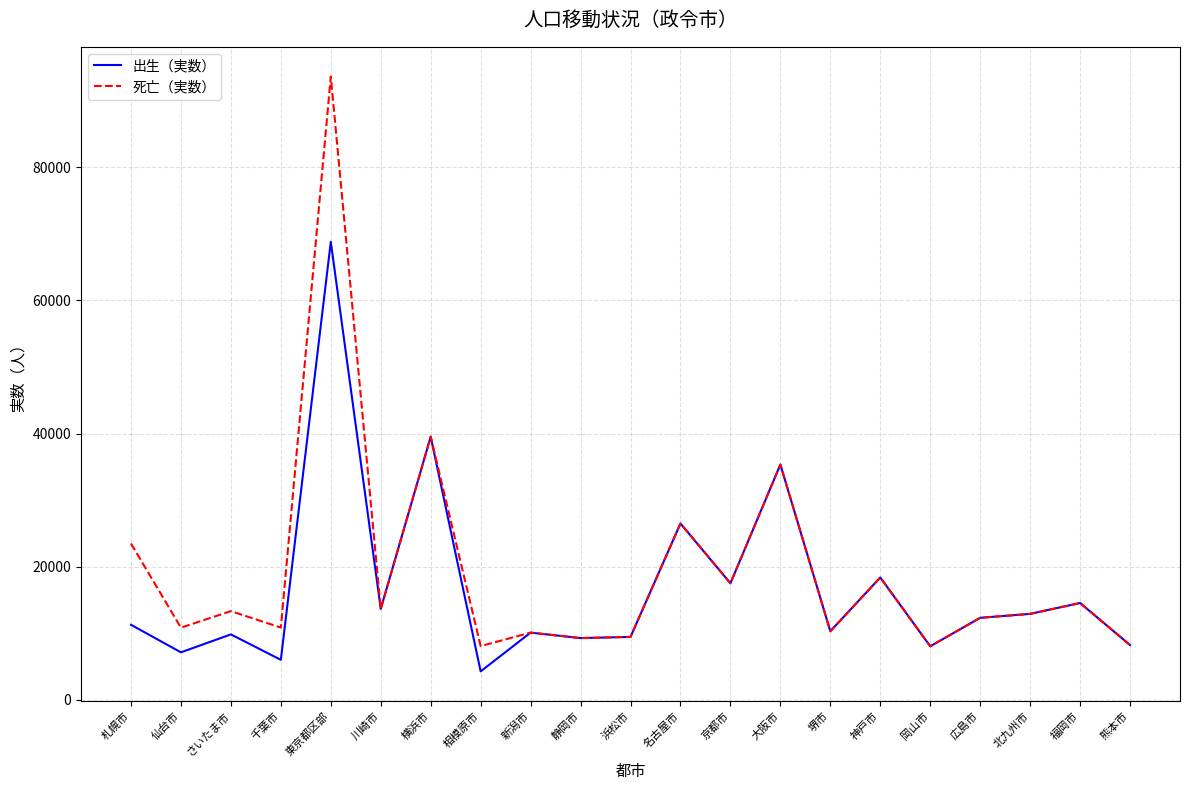

Does the chart display data point markers on the line(s)?

No